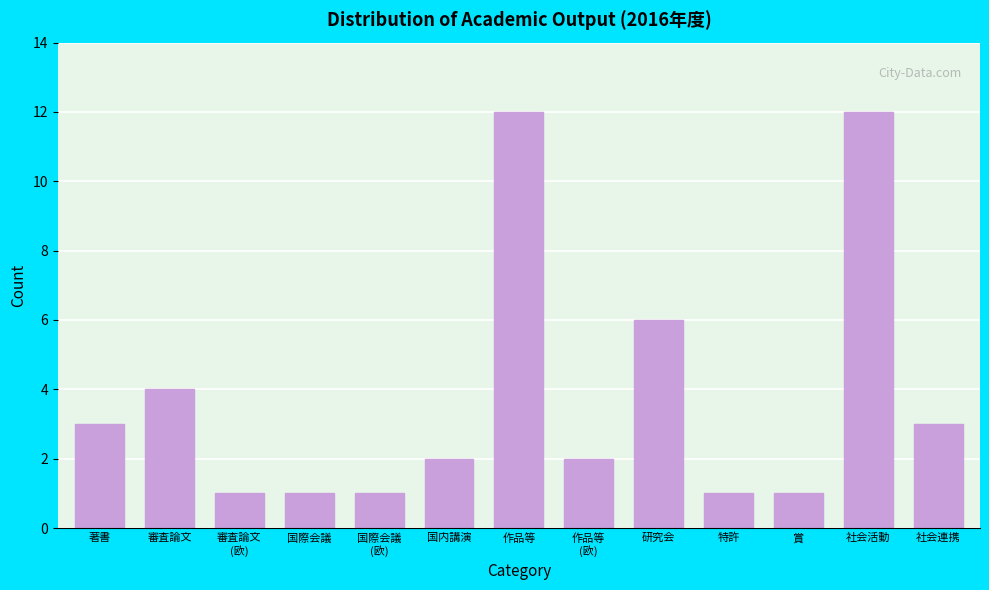

Reading left to right, list all the values displayed in this chart.

3	4	1	1	1	2	12	2	6	1	1	12	3